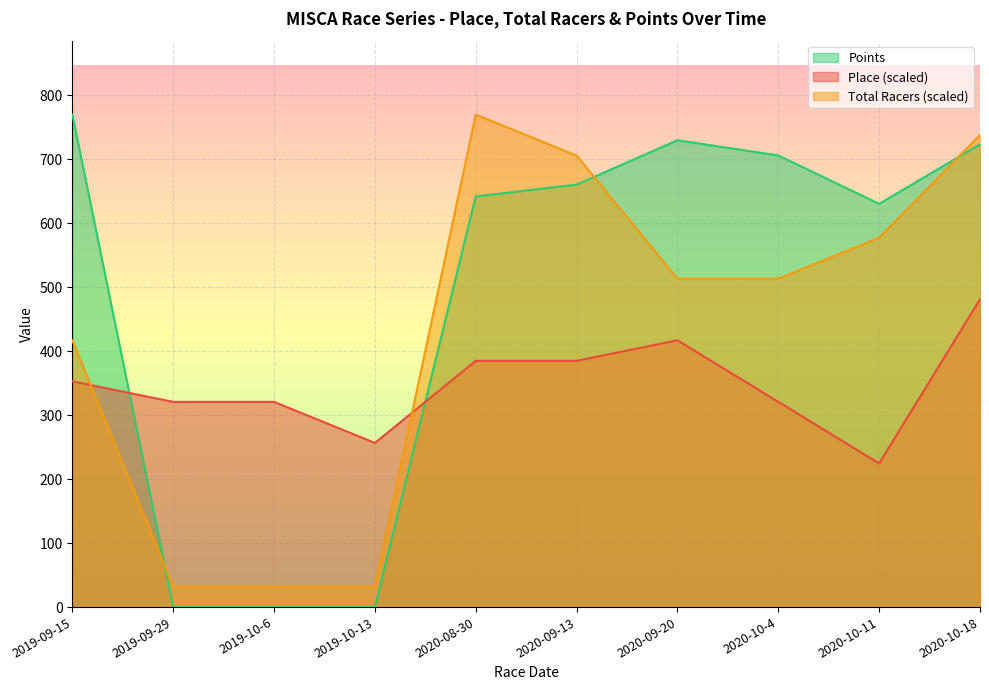

What is the greatest value displayed?

770.0